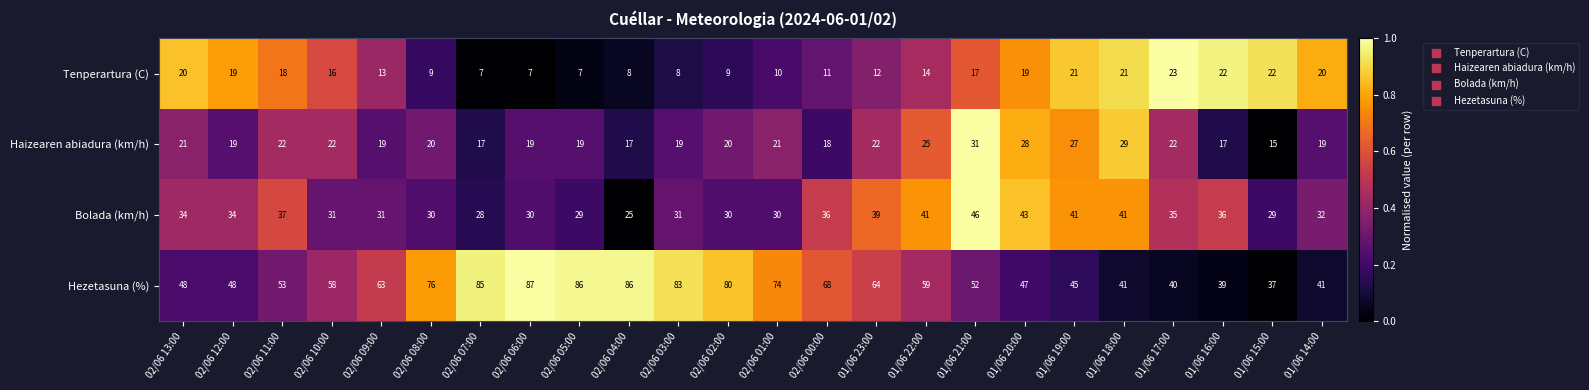

The Haizearen abiadura (km/h) series shows 17 at 01/06 16:00. True or false?

True